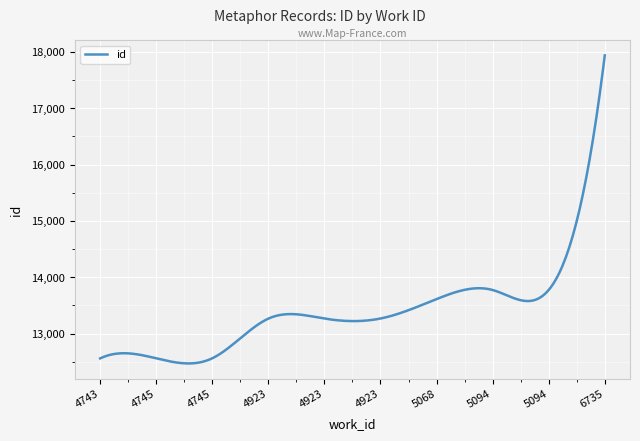

What is the difference between the maximum and minimum values?

5468.6